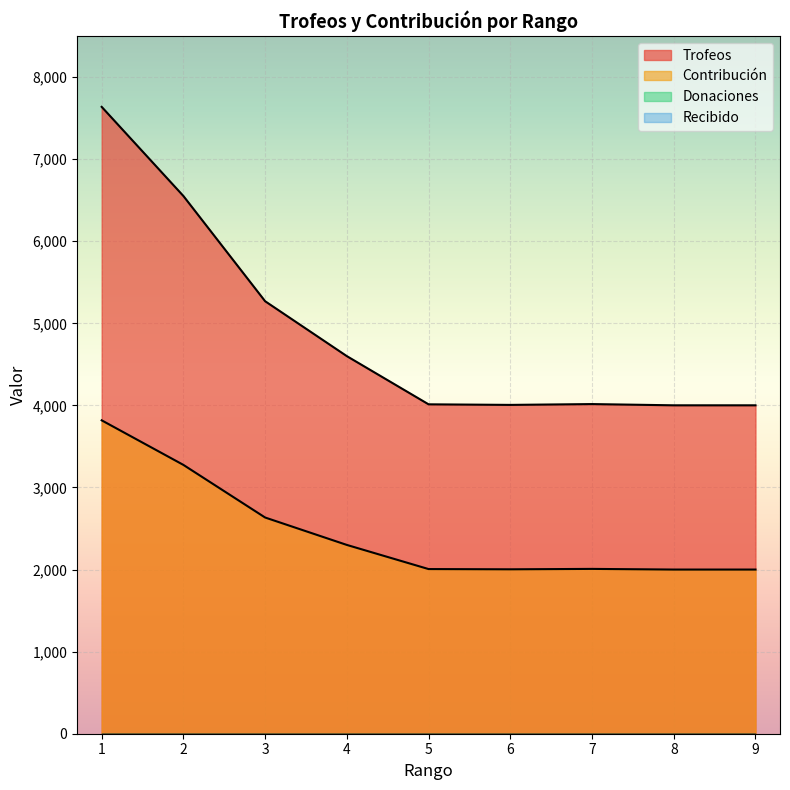

List the series in order of their overall mean, lowest first.

Contribución, Trofeos